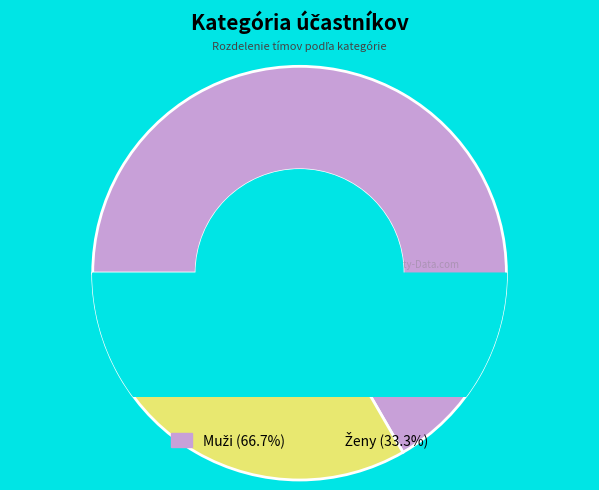

Rank the categories by value from highest to lowest.

Muži, Ženy